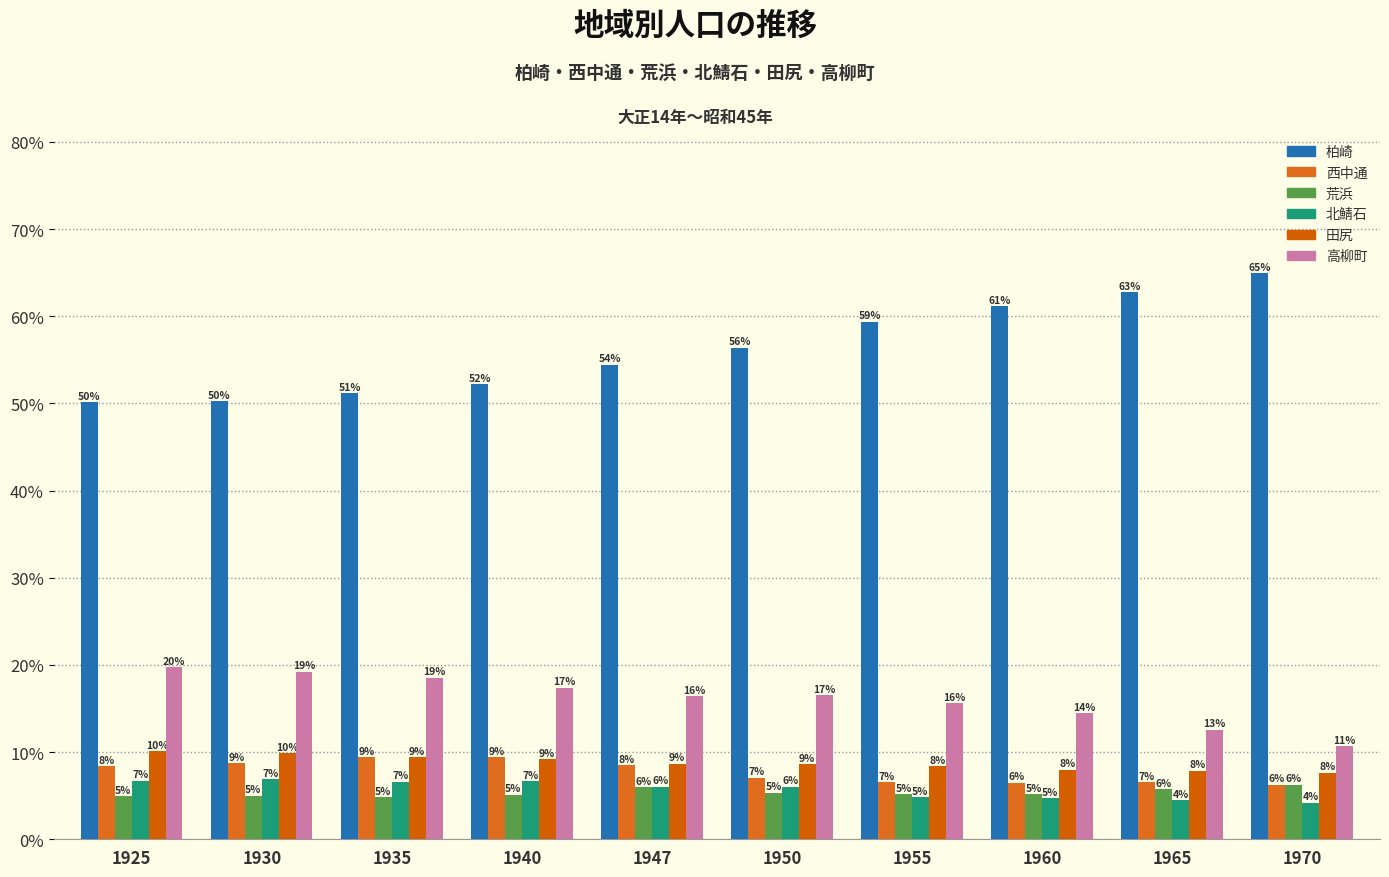

What is the highest value of the 西中通 series?

9.4